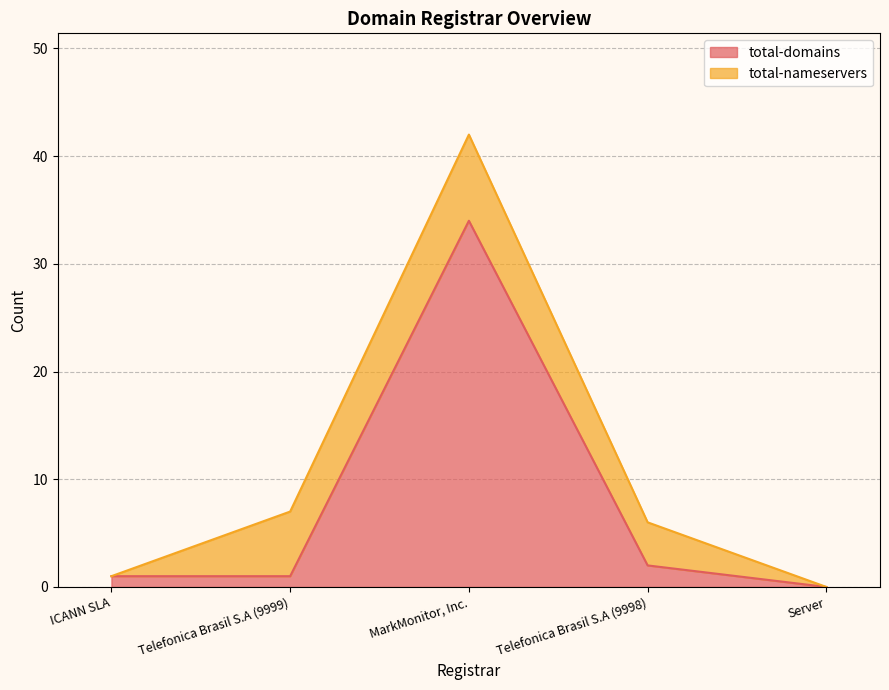

What position from the left is Server?

5